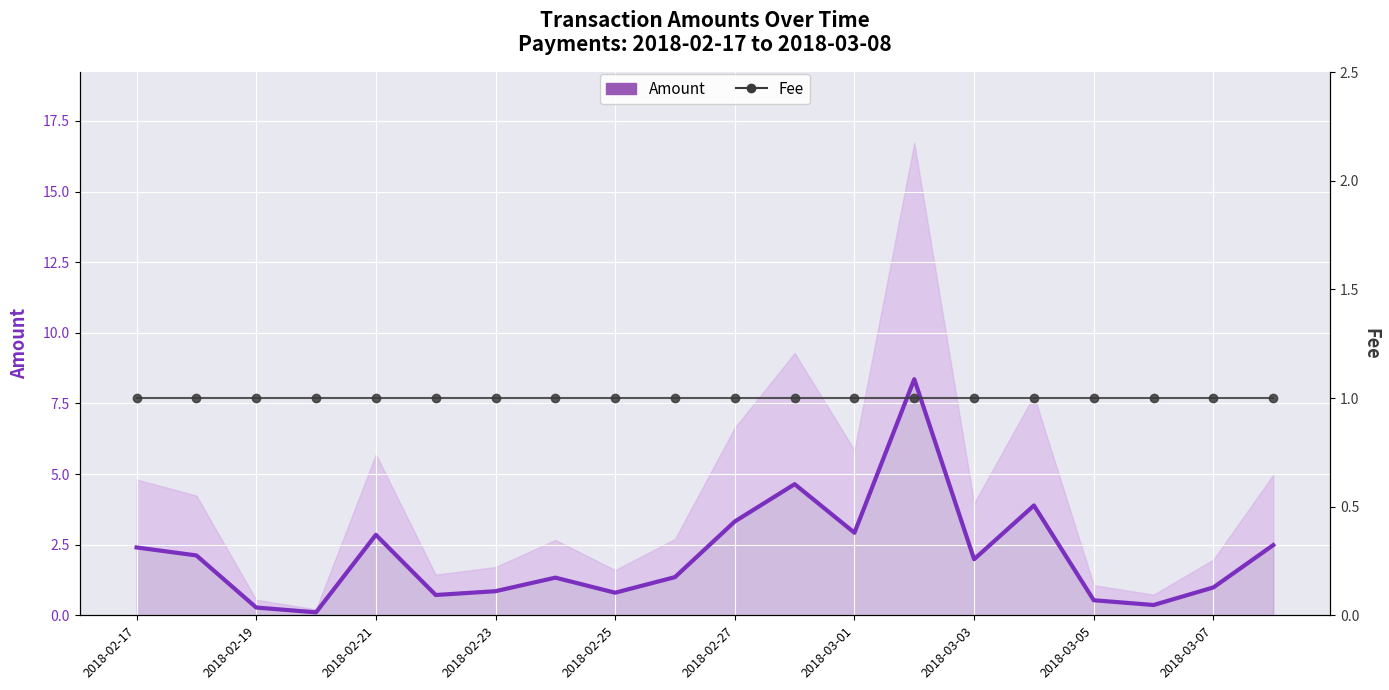

What is the minimum value for Fee?

1.0